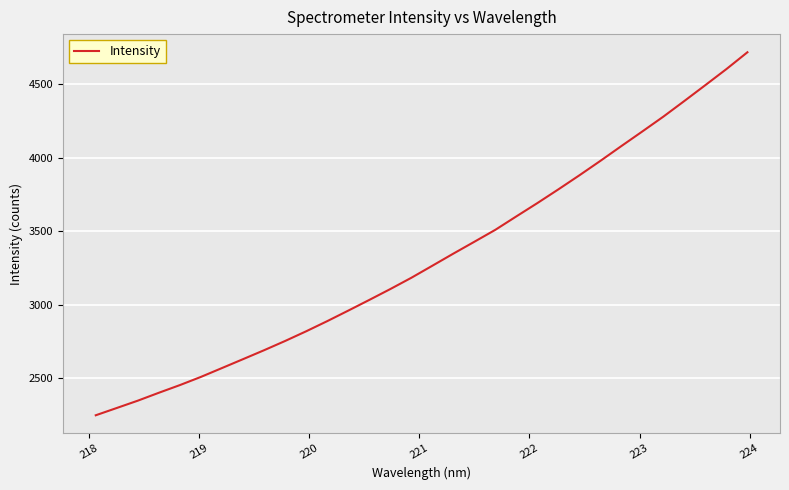

What is the difference between the maximum and minimum values?

2473.6